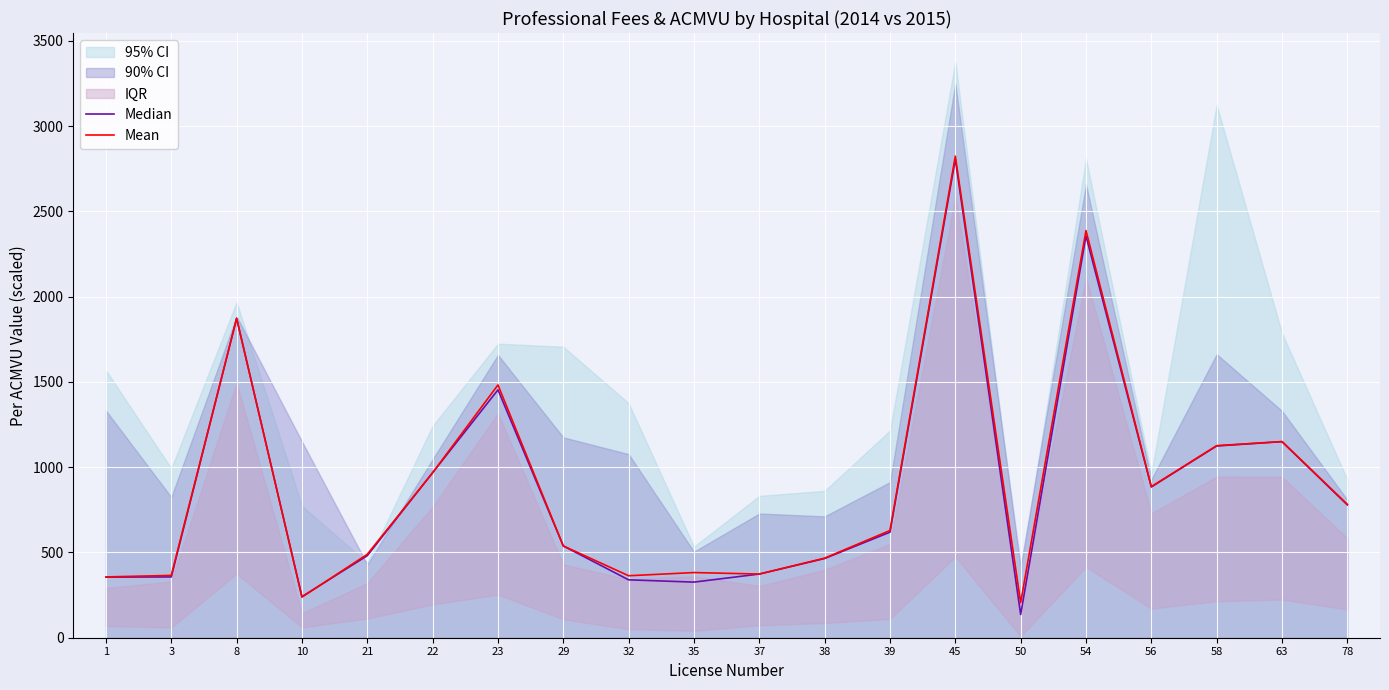

Reading right to left, transcribe all the data shown in this chart.

Median: 778.9	1149.7	1124.5	884.0	2356.3	136.2	2806.5	618.9	464.4	373.4	326.1	339.4	538.2	1453.7	967.7	481.2	240.9	1872.8	356.4	355.4
Mean: 782.1	1150.3	1126.1	886.0	2387.6	205.5	2823.9	628.7	466.6	373.4	382.1	363.4	538.2	1482.2	967.5	489.2	238.0	1872.9	365.5	356.5